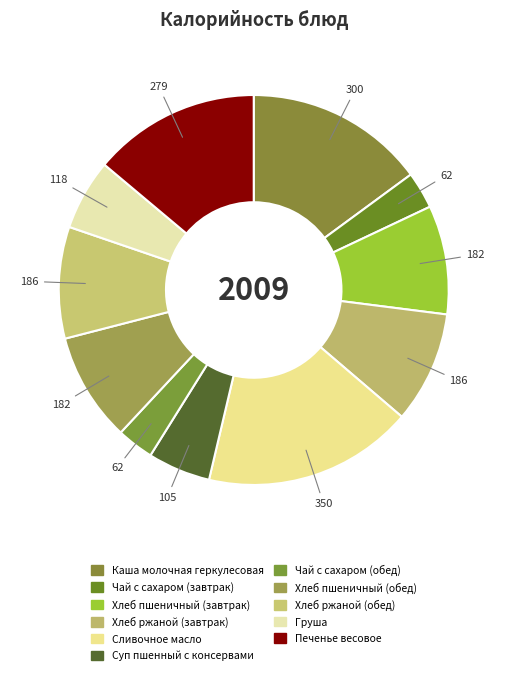

How many segments does this pie chart have?

11